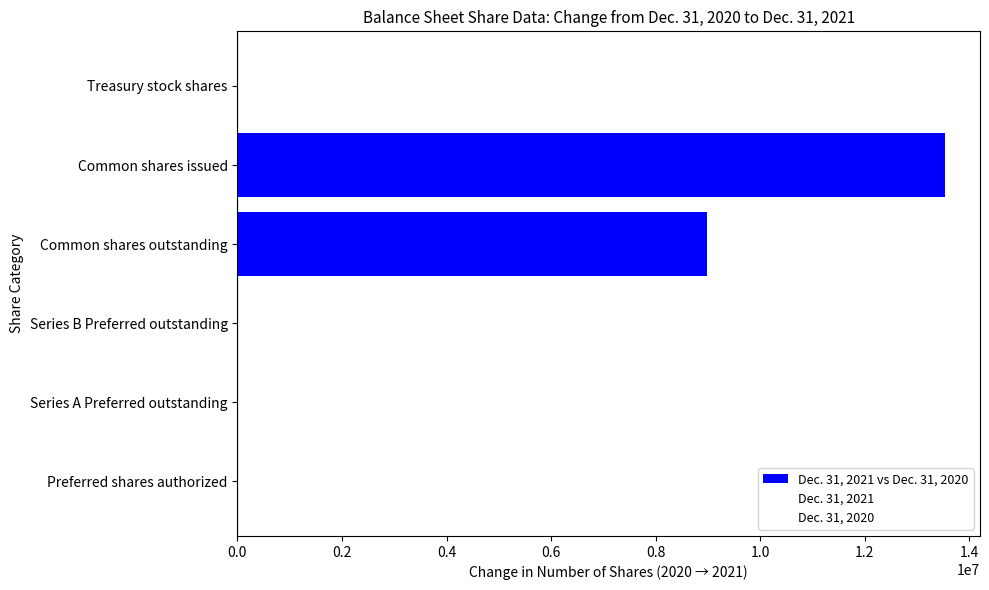

Are the bars horizontal?

Yes